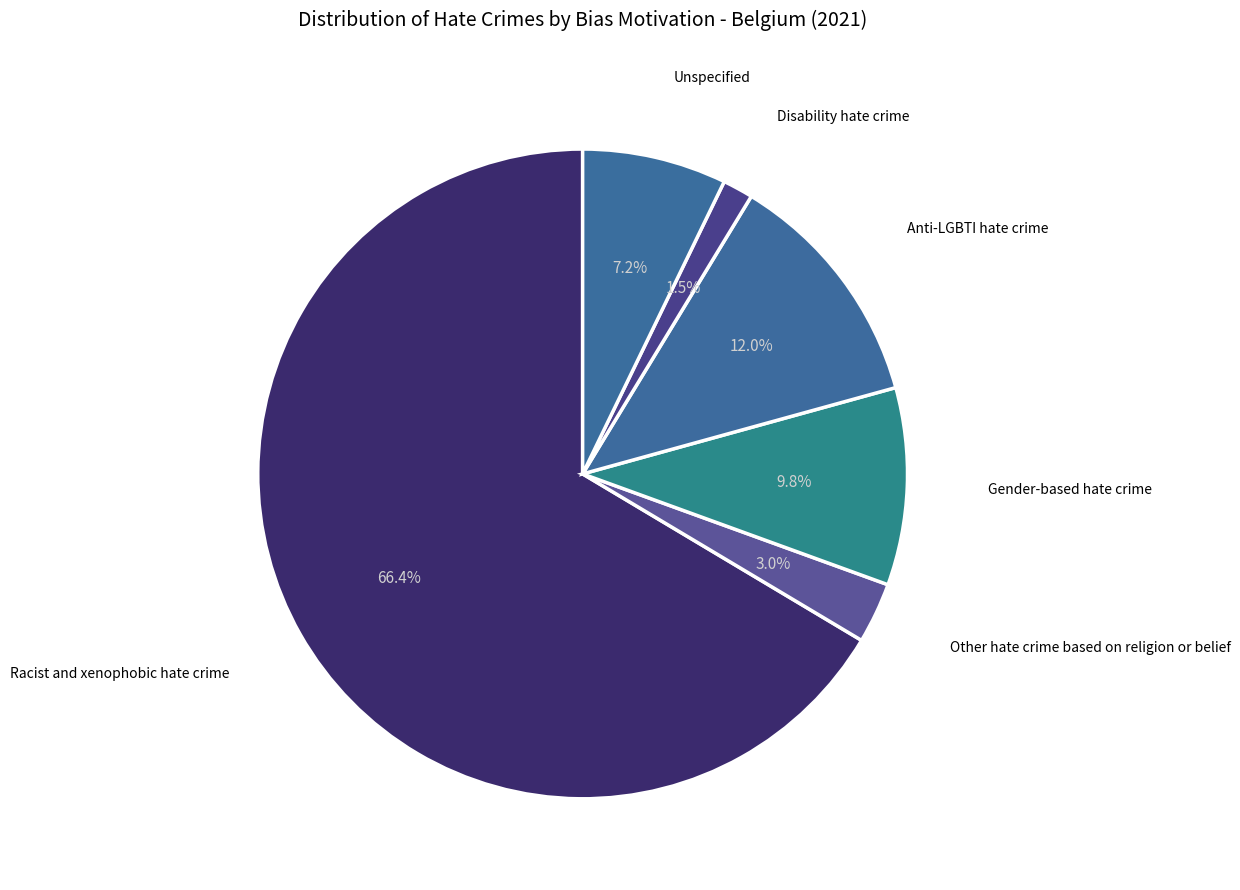

To the nearest percent, what is the average slice percentage?

17%